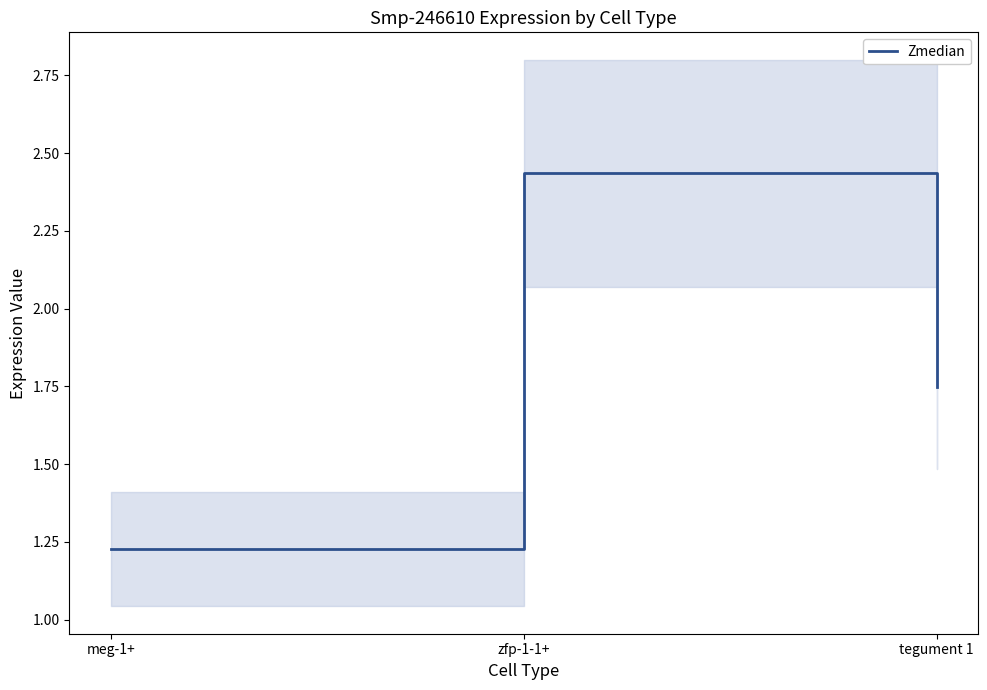

List the labels in order of value, smallest first.

meg-1+, tegument 1, zfp-1-1+